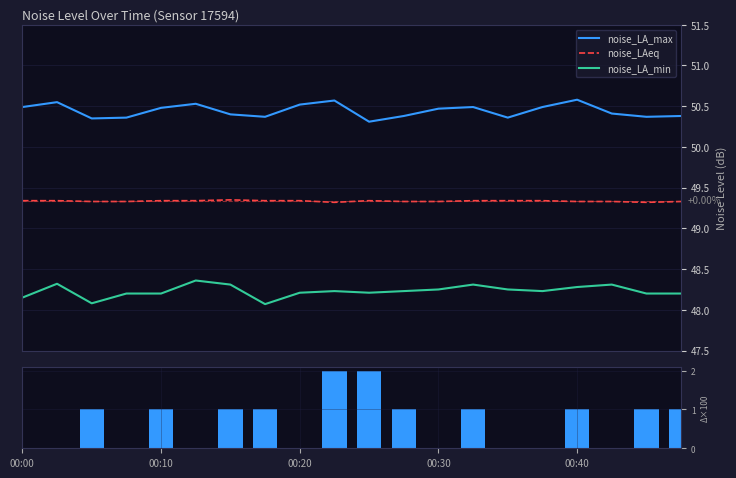

True or false: noise_LA_max and noise_LAeq cross at least once.

False